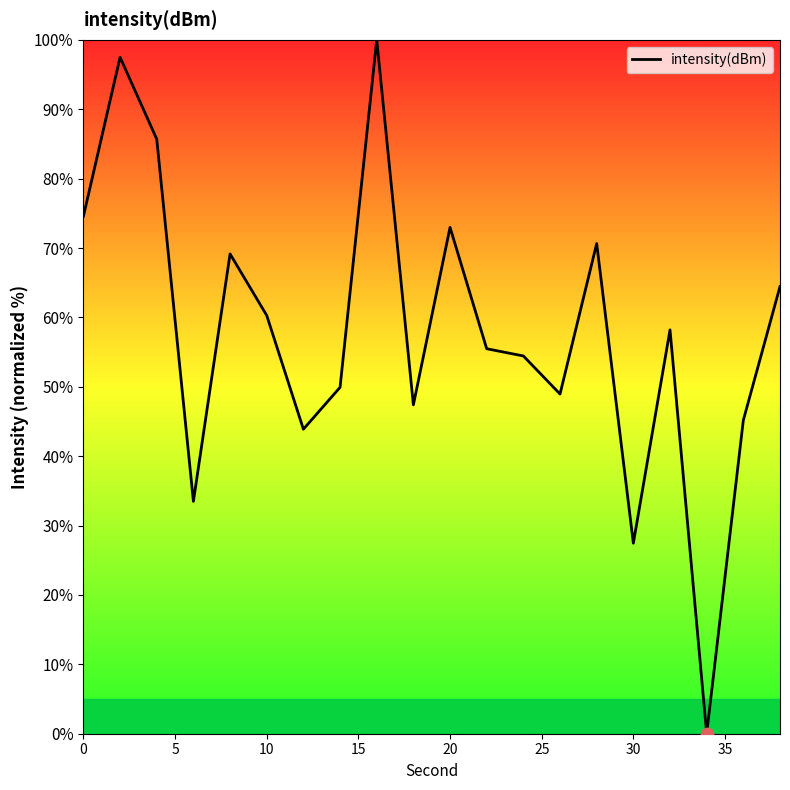

What is the difference between the maximum and minimum values?

100.0